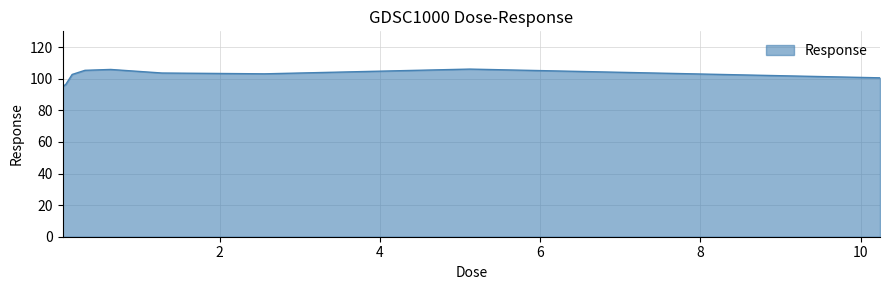

What is the difference between the maximum and minimum values?

11.0